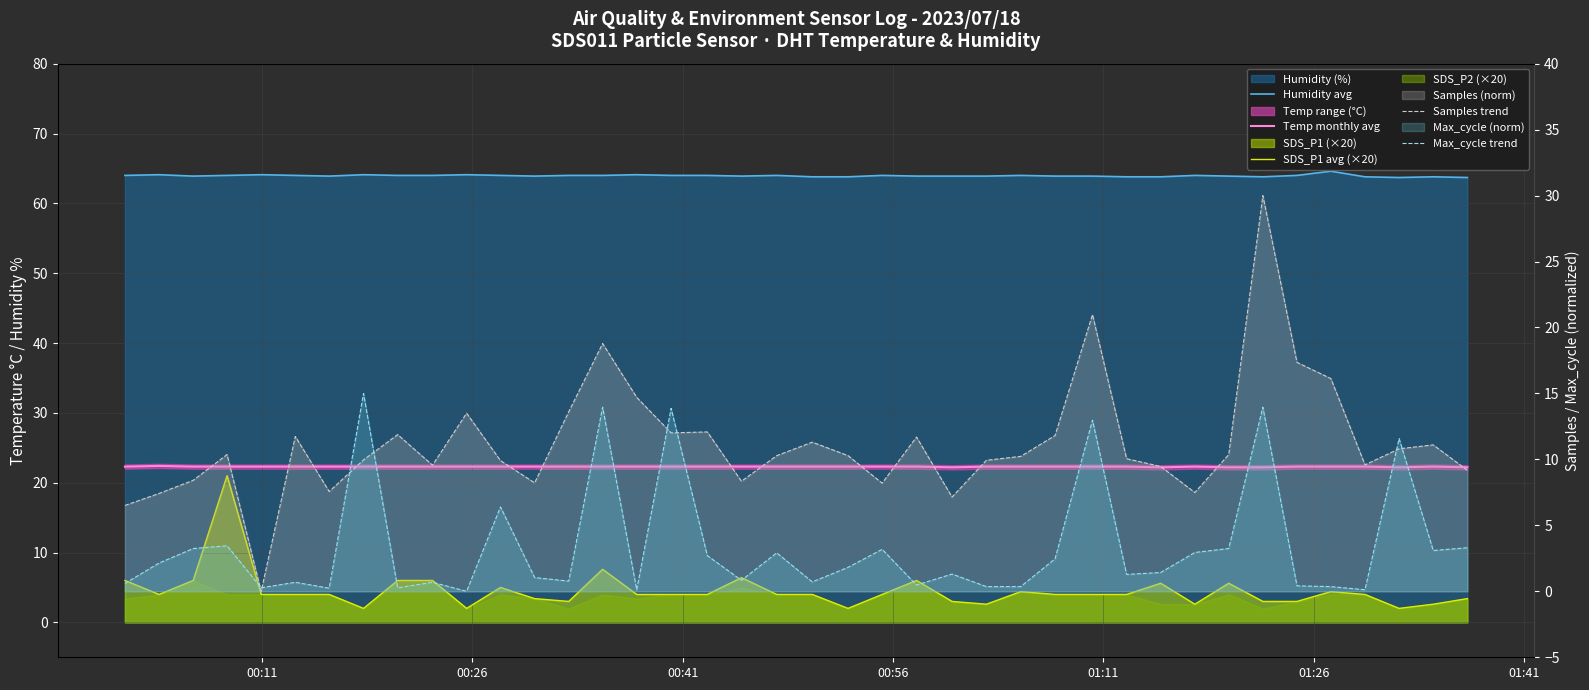

Is it true that Max_cycle trend equals 6.8 at 33?

False